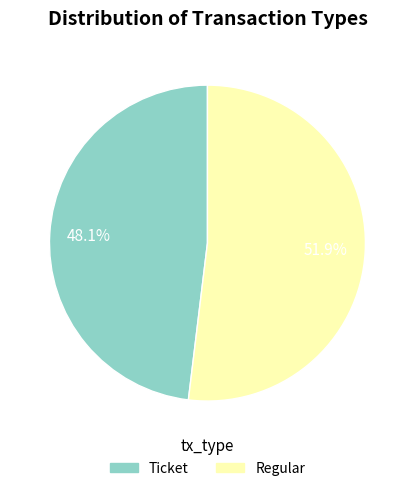

Does Ticket represent more than half of the total?

No